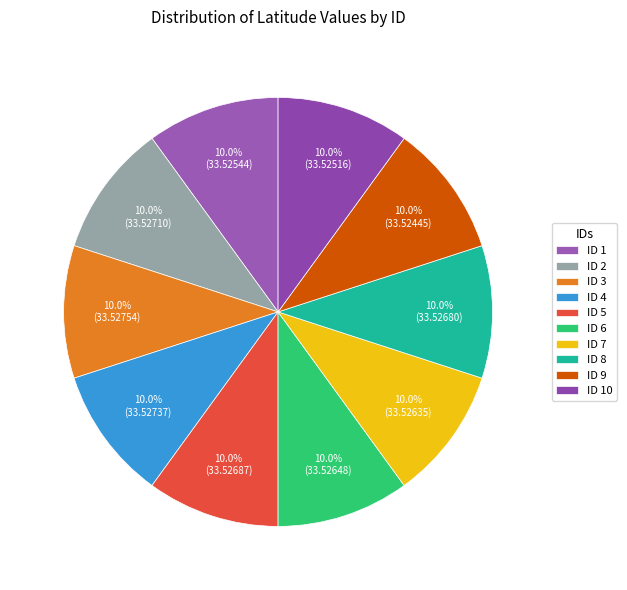

How many slices are in this pie chart?

10